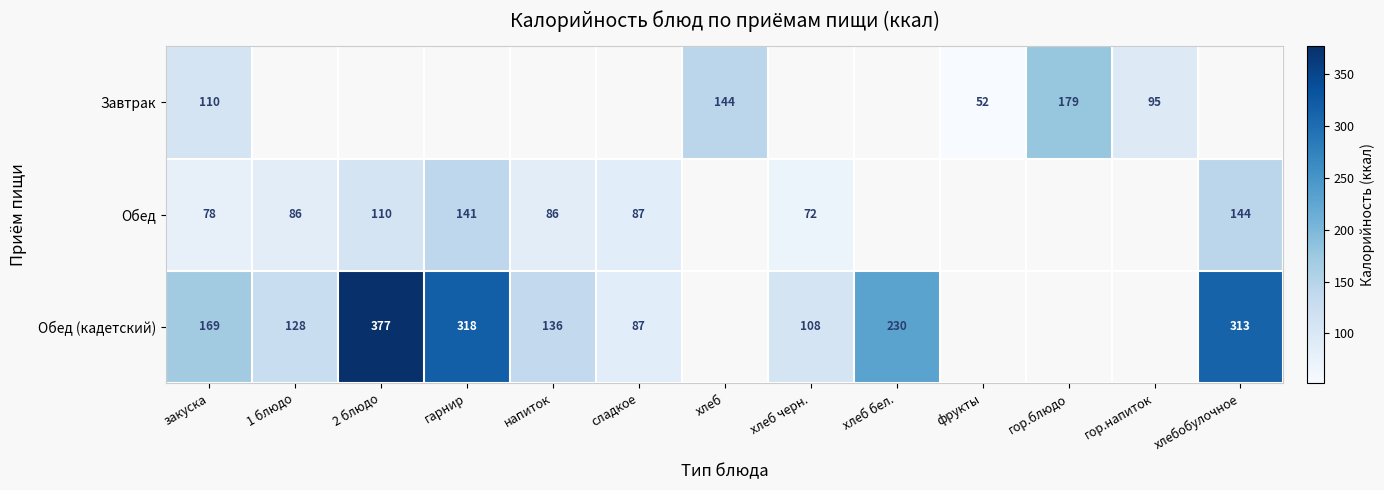

What is the total value across all series at закуска?

357